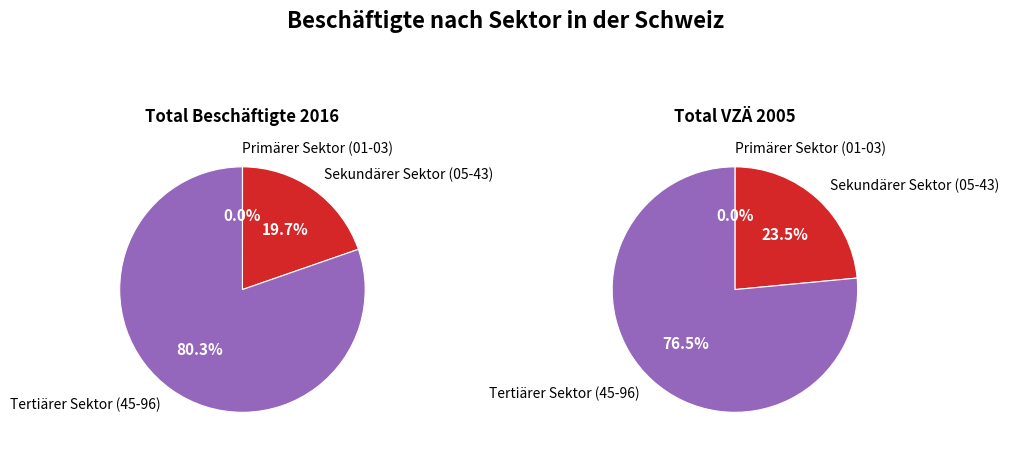

Between Primärer Sektor (01-03) and Tertiärer Sektor (45-96), which series saw the biggest shift?

Total Beschäftigte 2016